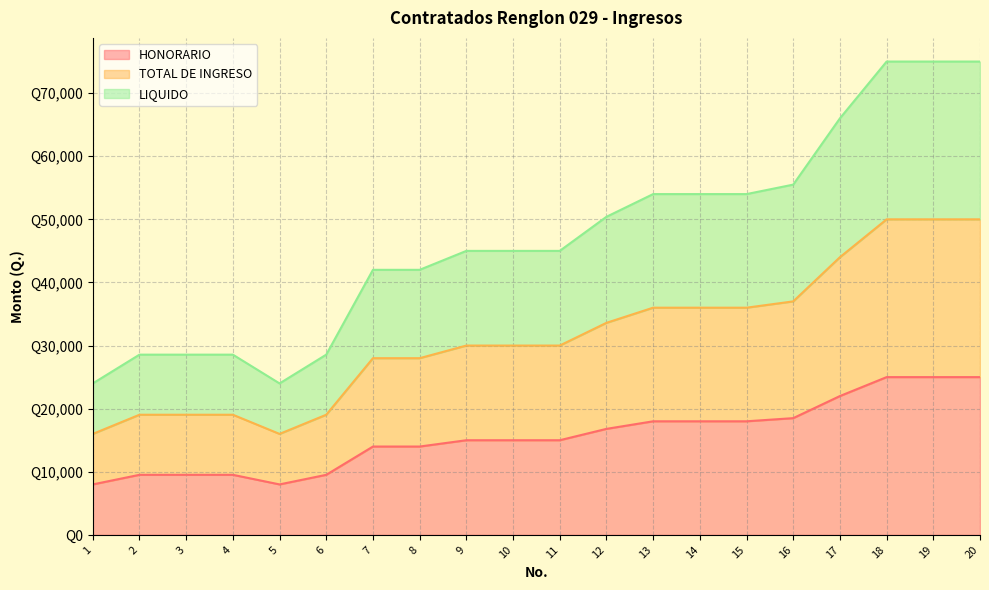

Read the TOTAL DE INGRESO value at 15.

36000